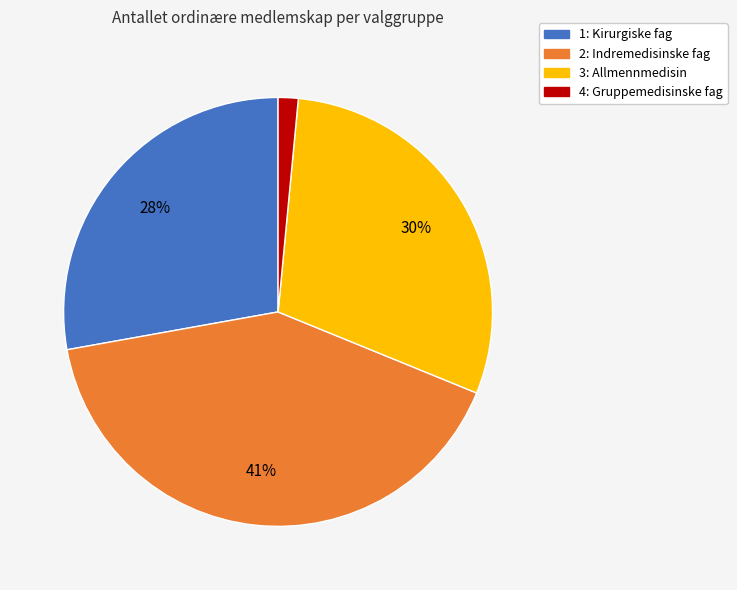

Is it true that 1: Kirurgiske fag is 35% of the pie?

False